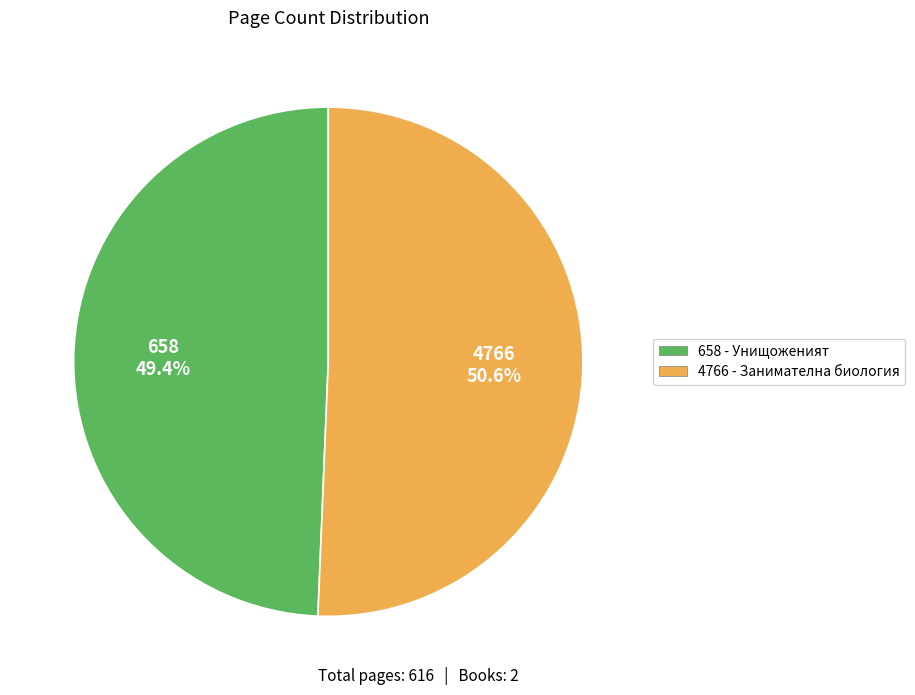

Approximately how many times larger is the value at 658 - Унищоженият compared to 4766 - Занимателна биология?

1.0